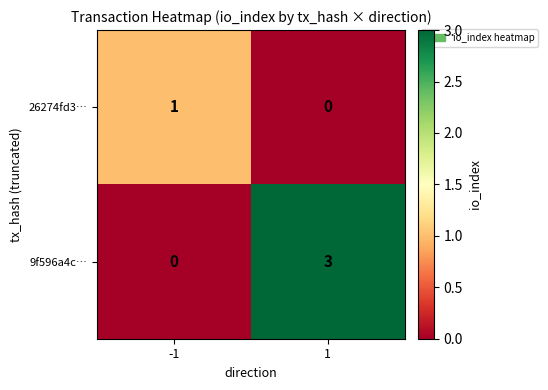

How many distinct data groups are displayed?

2